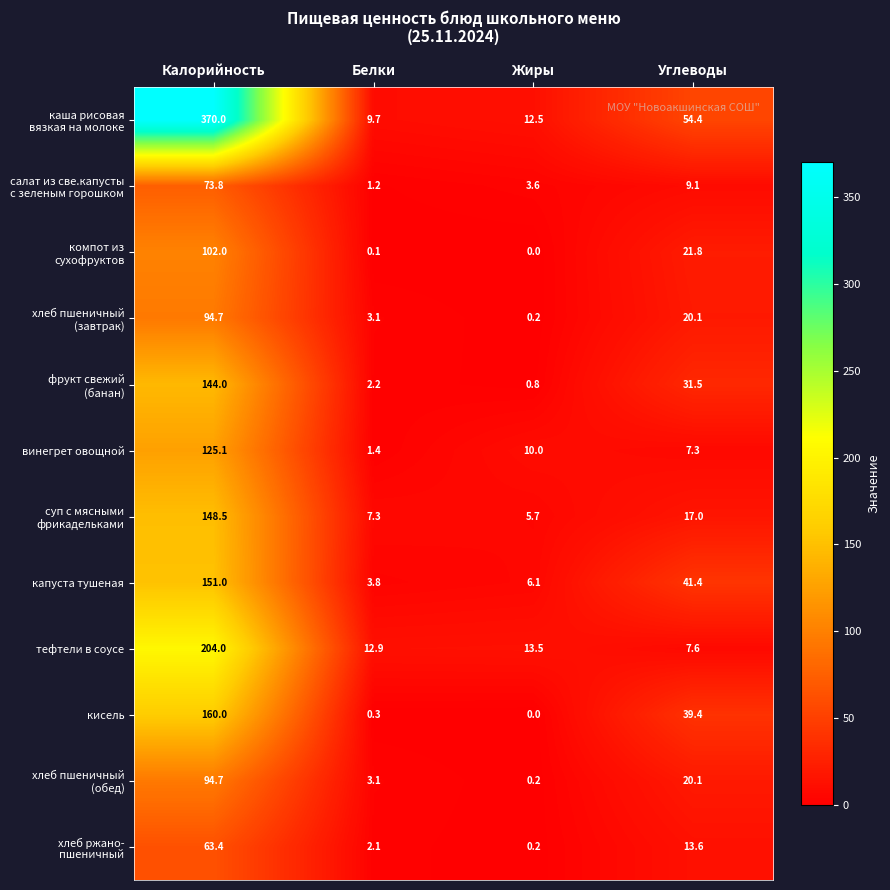

How many data points does each series have?

4